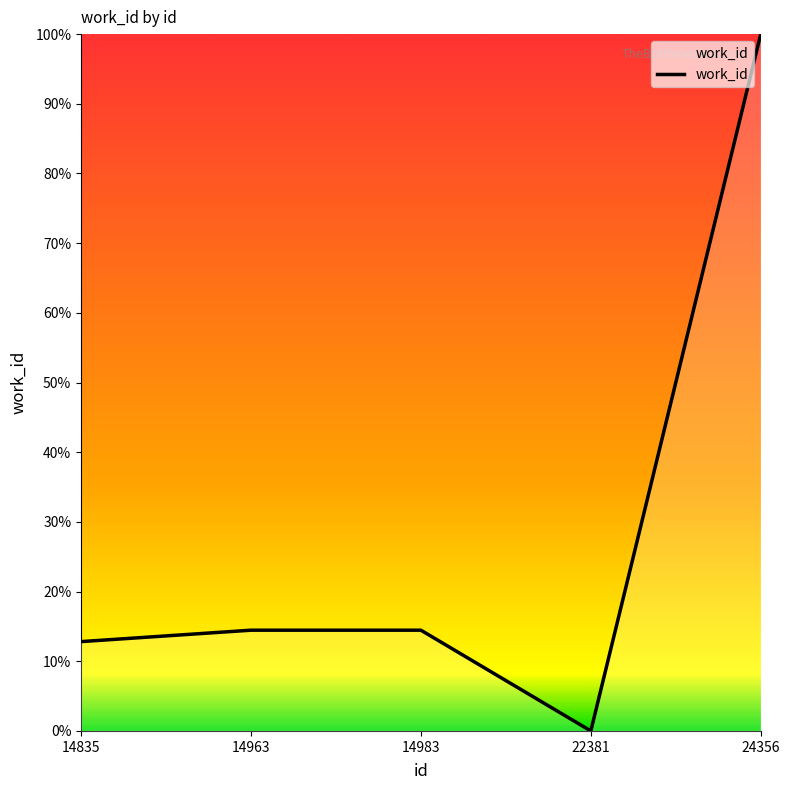

The value at 14963 is 0.1. True or false?

False